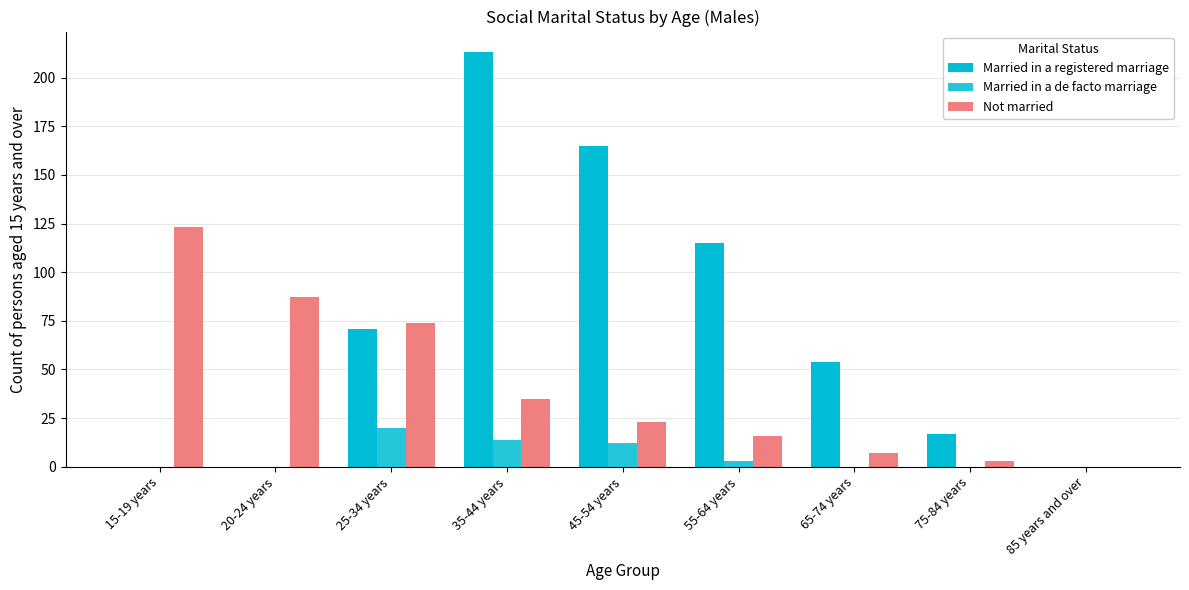

What is the total value across all series at 65-74 years?

61